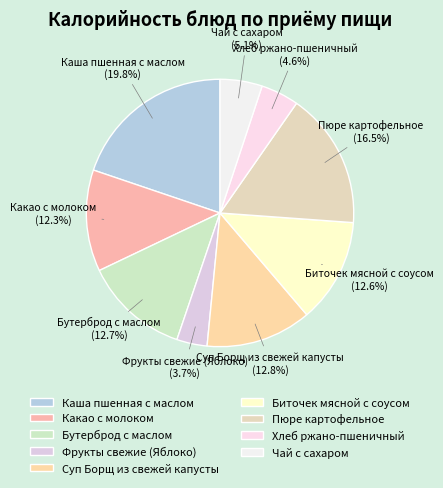

What percentage do Биточек мясной с соусом and Бутерброд с маслом together represent?

25.3%